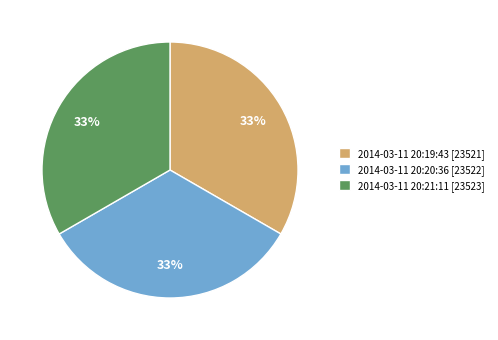

How many slices are in this pie chart?

3